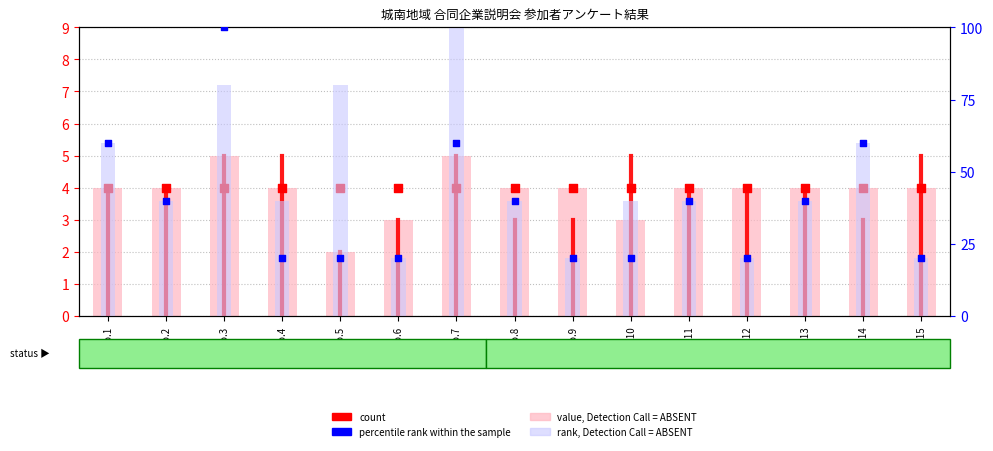

Which series reaches the minimum Y coordinate?

value, Detection Call = ABSENT